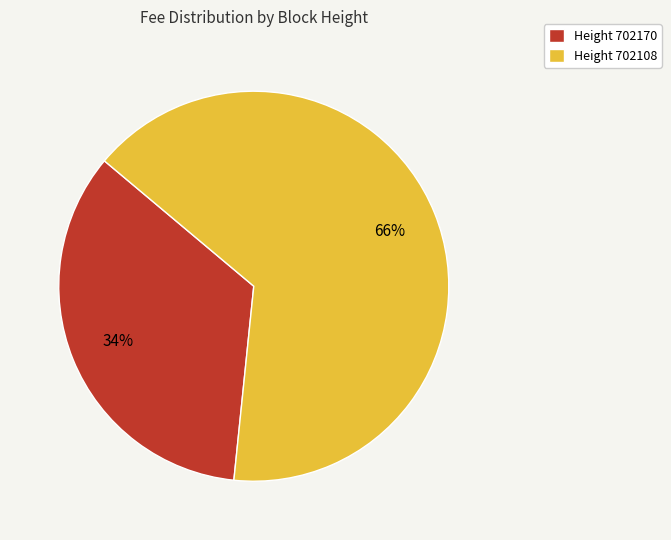

To the nearest percent, what is the combined percentage of Height 702108 and Height 702170?

100%